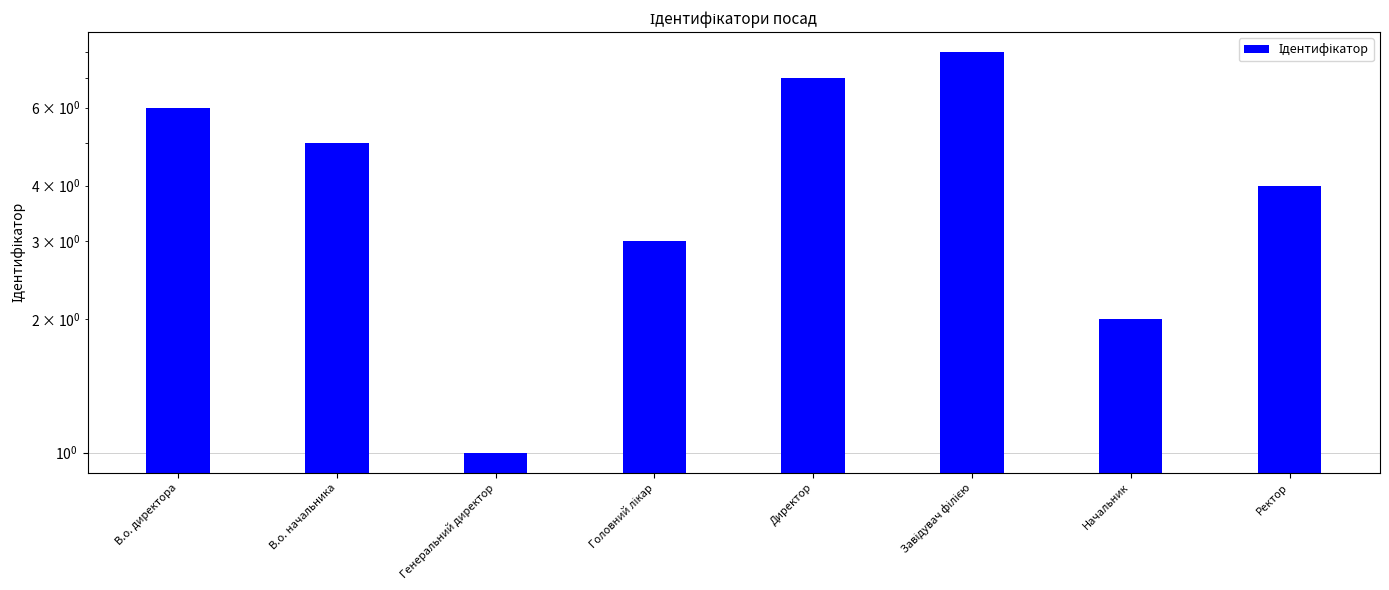

What value does the data have at В.о. директора?

6